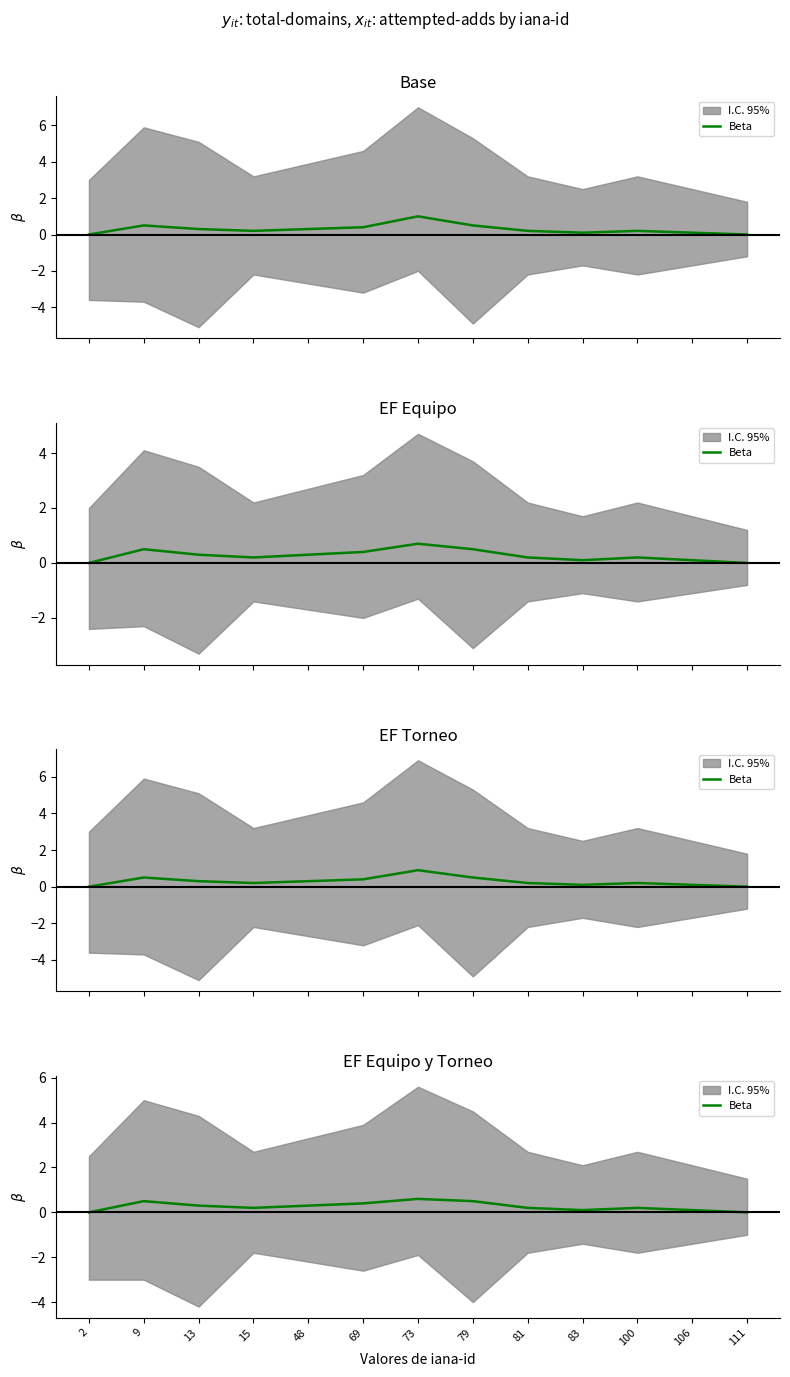

Reading right to left, transcribe all the data shown in this chart.

111=0.0	106=0.1	100=0.2	83=0.1	81=0.2	79=0.5	73=0.6	69=0.4	48=0.3	15=0.2	13=0.3	9=0.5	2=0.0